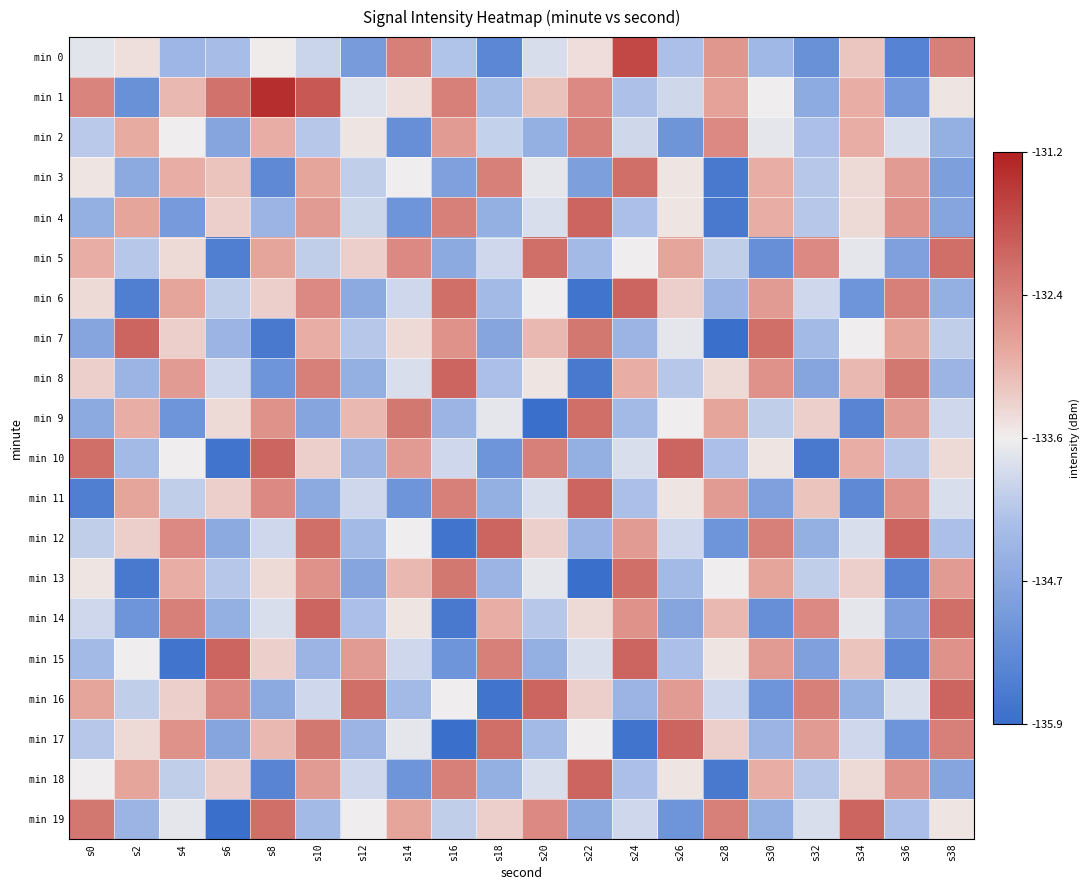

Reading left to right, list all the values displayed in this chart.

min 0: s0=-133.7	s2=-133.4	s4=-134.4	s6=-134.3	s8=-133.5	s10=-133.9	s12=-135.0	s14=-132.3	s16=-134.2	s18=-135.4	s20=-133.8	s22=-133.4	s24=-131.7	s26=-134.2	s28=-132.6	s30=-134.4	s32=-135.2	s34=-133.1	s36=-135.5	s38=-132.3
min 1: s0=-132.4	s2=-135.2	s4=-133.0	s6=-132.2	s8=-131.4	s10=-131.9	s12=-133.7	s14=-133.4	s16=-132.3	s18=-134.3	s20=-133.1	s22=-132.4	s24=-134.2	s26=-133.9	s28=-132.8	s30=-133.6	s32=-134.7	s34=-132.9	s36=-135.0	s38=-133.4
min 2: s0=-134.1	s2=-132.9	s4=-133.6	s6=-134.8	s8=-132.9	s10=-134.1	s12=-133.4	s14=-135.2	s16=-132.7	s18=-134.0	s20=-134.6	s22=-132.3	s24=-133.9	s26=-135.1	s28=-132.4	s30=-133.7	s32=-134.2	s34=-132.9	s36=-133.8	s38=-134.6
min 3: s0=-133.4	s2=-134.7	s4=-132.9	s6=-133.1	s8=-135.3	s10=-132.8	s12=-134.0	s14=-133.6	s16=-134.9	s18=-132.3	s20=-133.7	s22=-134.9	s24=-132.1	s26=-133.4	s28=-135.7	s30=-132.9	s32=-134.1	s34=-133.3	s36=-132.7	s38=-134.9
min 4: s0=-134.6	s2=-132.8	s4=-135.0	s6=-133.2	s8=-134.4	s10=-132.7	s12=-133.9	s14=-135.1	s16=-132.3	s18=-134.6	s20=-133.8	s22=-132.0	s24=-134.2	s26=-133.4	s28=-135.7	s30=-132.9	s32=-134.1	s34=-133.3	s36=-132.6	s38=-134.8
min 5: s0=-132.9	s2=-134.1	s4=-133.3	s6=-135.6	s8=-132.8	s10=-134.0	s12=-133.2	s14=-132.4	s16=-134.7	s18=-133.9	s20=-132.1	s22=-134.3	s24=-133.6	s26=-132.8	s28=-134.0	s30=-135.2	s32=-132.4	s34=-133.7	s36=-134.9	s38=-132.1
min 6: s0=-133.3	s2=-135.6	s4=-132.8	s6=-134.0	s8=-133.2	s10=-132.4	s12=-134.7	s14=-133.9	s16=-132.1	s18=-134.3	s20=-133.6	s22=-135.8	s24=-132.0	s26=-133.2	s28=-134.4	s30=-132.7	s32=-133.9	s34=-135.1	s36=-132.3	s38=-134.6
min 7: s0=-134.8	s2=-132.0	s4=-133.2	s6=-134.4	s8=-135.7	s10=-132.9	s12=-134.1	s14=-133.3	s16=-132.6	s18=-134.8	s20=-133.0	s22=-132.2	s24=-134.4	s26=-133.7	s28=-135.9	s30=-132.1	s32=-134.3	s34=-133.6	s36=-132.8	s38=-134.0
min 8: s0=-133.2	s2=-134.4	s4=-132.7	s6=-133.9	s8=-135.1	s10=-132.3	s12=-134.6	s14=-133.8	s16=-132.0	s18=-134.2	s20=-133.4	s22=-135.7	s24=-132.9	s26=-134.1	s28=-133.3	s30=-132.6	s32=-134.8	s34=-133.0	s36=-132.2	s38=-134.4
min 9: s0=-134.7	s2=-132.9	s4=-135.1	s6=-133.3	s8=-132.6	s10=-134.8	s12=-133.0	s14=-132.2	s16=-134.4	s18=-133.7	s20=-135.9	s22=-132.1	s24=-134.3	s26=-133.6	s28=-132.8	s30=-134.0	s32=-133.2	s34=-135.4	s36=-132.7	s38=-133.9
min 10: s0=-132.1	s2=-134.3	s4=-133.6	s6=-135.8	s8=-132.0	s10=-133.2	s12=-134.4	s14=-132.7	s16=-133.9	s18=-135.1	s20=-132.3	s22=-134.6	s24=-133.8	s26=-132.0	s28=-134.2	s30=-133.4	s32=-135.7	s34=-132.9	s36=-134.1	s38=-133.3
min 11: s0=-135.6	s2=-132.8	s4=-134.0	s6=-133.2	s8=-132.4	s10=-134.7	s12=-133.9	s14=-135.1	s16=-132.3	s18=-134.6	s20=-133.8	s22=-132.0	s24=-134.2	s26=-133.4	s28=-132.7	s30=-134.9	s32=-133.1	s34=-135.3	s36=-132.6	s38=-133.8
min 12: s0=-134.0	s2=-133.2	s4=-132.4	s6=-134.7	s8=-133.9	s10=-132.1	s12=-134.3	s14=-133.6	s16=-135.8	s18=-132.0	s20=-133.2	s22=-134.4	s24=-132.7	s26=-133.9	s28=-135.1	s30=-132.3	s32=-134.6	s34=-133.8	s36=-132.0	s38=-134.2
min 13: s0=-133.4	s2=-135.7	s4=-132.9	s6=-134.1	s8=-133.3	s10=-132.6	s12=-134.8	s14=-133.0	s16=-132.2	s18=-134.4	s20=-133.7	s22=-135.9	s24=-132.1	s26=-134.3	s28=-133.6	s30=-132.8	s32=-134.0	s34=-133.2	s36=-135.4	s38=-132.7
min 14: s0=-133.9	s2=-135.1	s4=-132.3	s6=-134.6	s8=-133.8	s10=-132.0	s12=-134.2	s14=-133.4	s16=-135.7	s18=-132.9	s20=-134.1	s22=-133.3	s24=-132.6	s26=-134.8	s28=-133.0	s30=-135.2	s32=-132.4	s34=-133.7	s36=-134.9	s38=-132.1
min 15: s0=-134.3	s2=-133.6	s4=-135.8	s6=-132.0	s8=-133.2	s10=-134.4	s12=-132.7	s14=-133.9	s16=-135.1	s18=-132.3	s20=-134.6	s22=-133.8	s24=-132.0	s26=-134.2	s28=-133.4	s30=-132.7	s32=-134.9	s34=-133.1	s36=-135.3	s38=-132.6
min 16: s0=-132.8	s2=-134.0	s4=-133.2	s6=-132.4	s8=-134.7	s10=-133.9	s12=-132.1	s14=-134.3	s16=-133.6	s18=-135.8	s20=-132.0	s22=-133.2	s24=-134.4	s26=-132.7	s28=-133.9	s30=-135.1	s32=-132.3	s34=-134.6	s36=-133.8	s38=-132.0
min 17: s0=-134.1	s2=-133.3	s4=-132.6	s6=-134.8	s8=-133.0	s10=-132.2	s12=-134.4	s14=-133.7	s16=-135.9	s18=-132.1	s20=-134.3	s22=-133.6	s24=-135.8	s26=-132.0	s28=-133.2	s30=-134.4	s32=-132.7	s34=-133.9	s36=-135.1	s38=-132.3
min 18: s0=-133.6	s2=-132.8	s4=-134.0	s6=-133.2	s8=-135.4	s10=-132.7	s12=-133.9	s14=-135.1	s16=-132.3	s18=-134.6	s20=-133.8	s22=-132.0	s24=-134.2	s26=-133.4	s28=-135.7	s30=-132.9	s32=-134.1	s34=-133.3	s36=-132.6	s38=-134.8
min 19: s0=-132.2	s2=-134.4	s4=-133.7	s6=-135.9	s8=-132.1	s10=-134.3	s12=-133.6	s14=-132.8	s16=-134.0	s18=-133.2	s20=-132.4	s22=-134.7	s24=-133.9	s26=-135.1	s28=-132.3	s30=-134.6	s32=-133.8	s34=-132.0	s36=-134.2	s38=-133.4